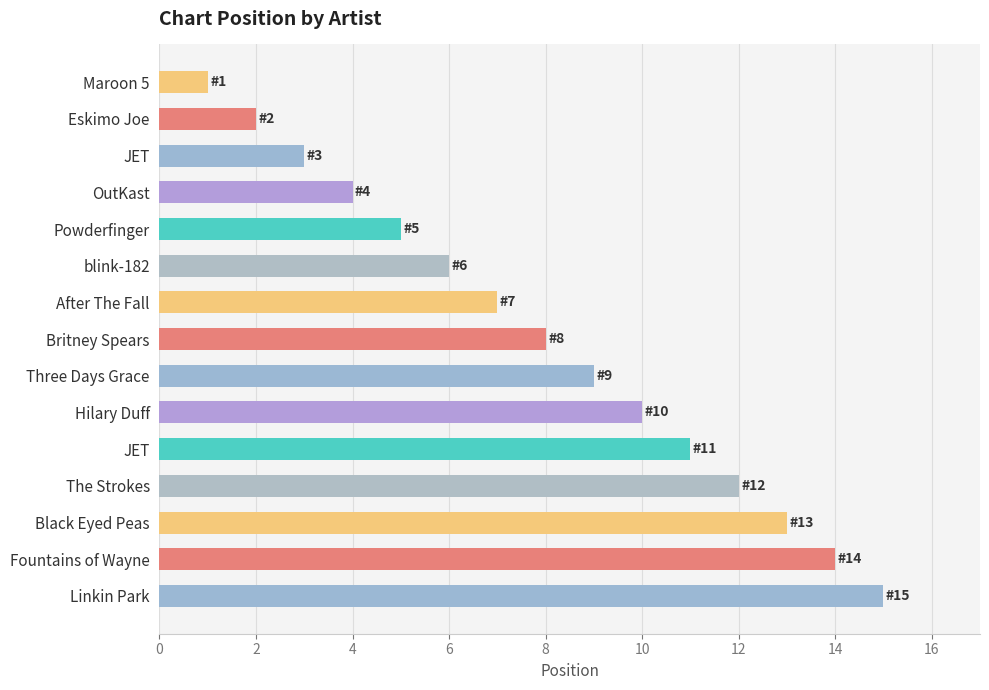

Does the chart contain any negative values?

No